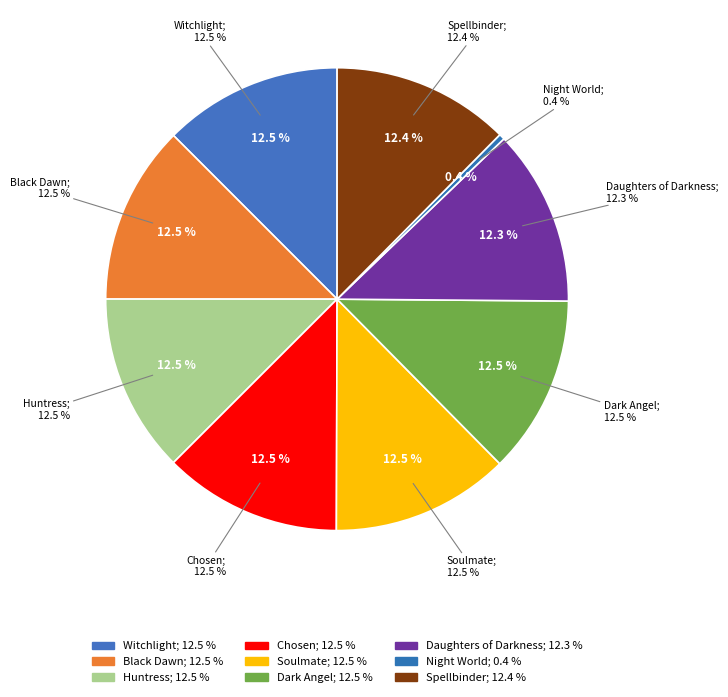

Combined, what portion of the pie is Daughters of Darkness and Soulmate?

24.8%